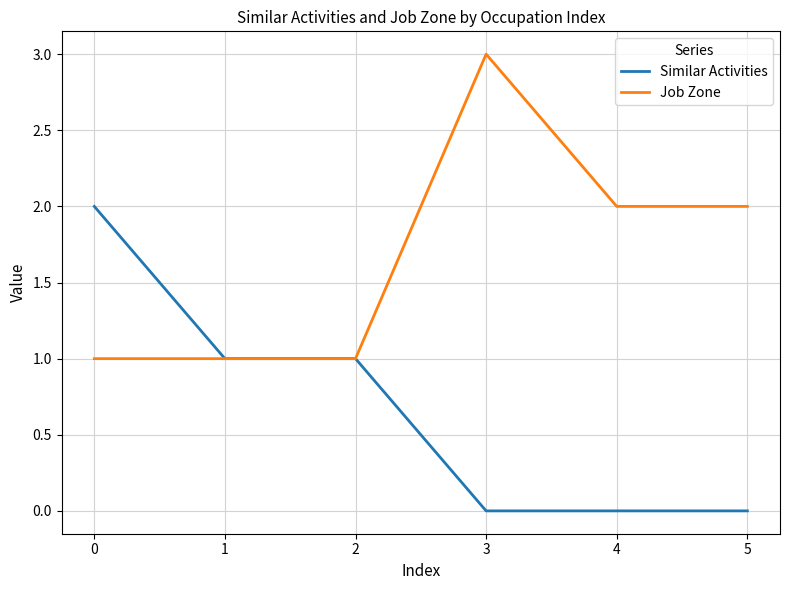

Reading left to right, list all the values displayed in this chart.

Similar Activities: 2	1	1	0	0	0
Job Zone: 1	1	1	3	2	2